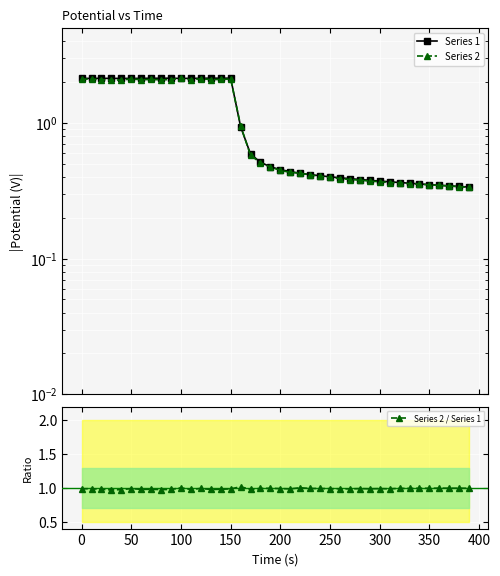

In Series 2, how many points are higher than both neighbors (excluding endpoints)?

5